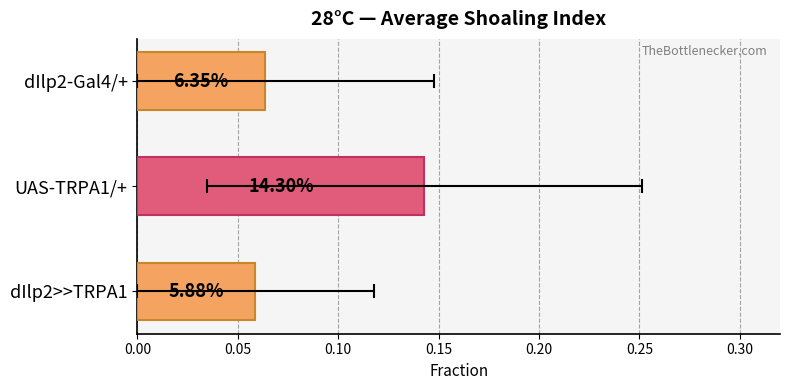

What is the greatest value displayed?

0.1